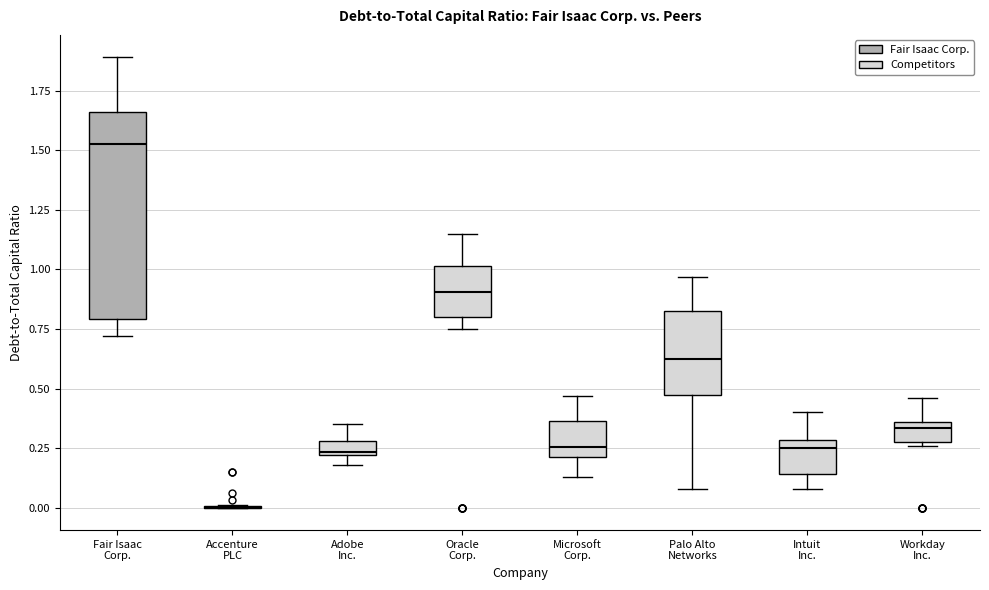

Which box is the tallest, from its lower edge to its upper edge?

Fair Isaac Corp.